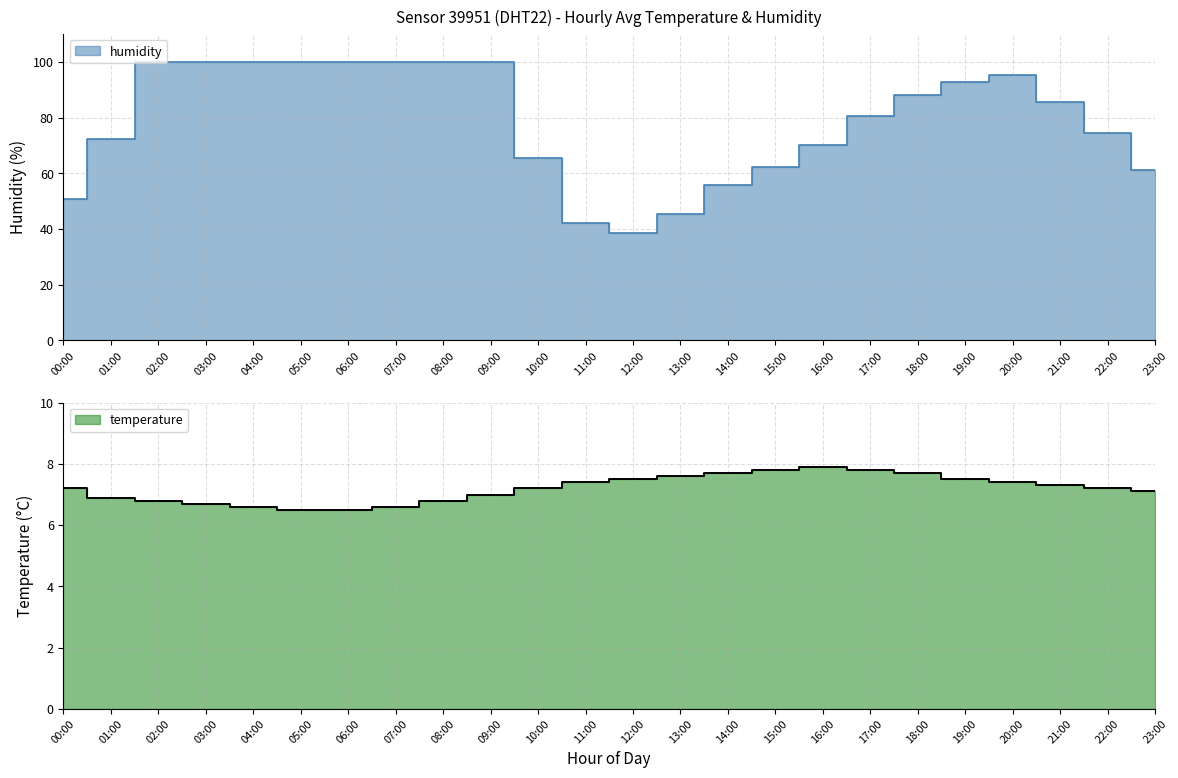

How many interior local valleys does the humidity series have?

1